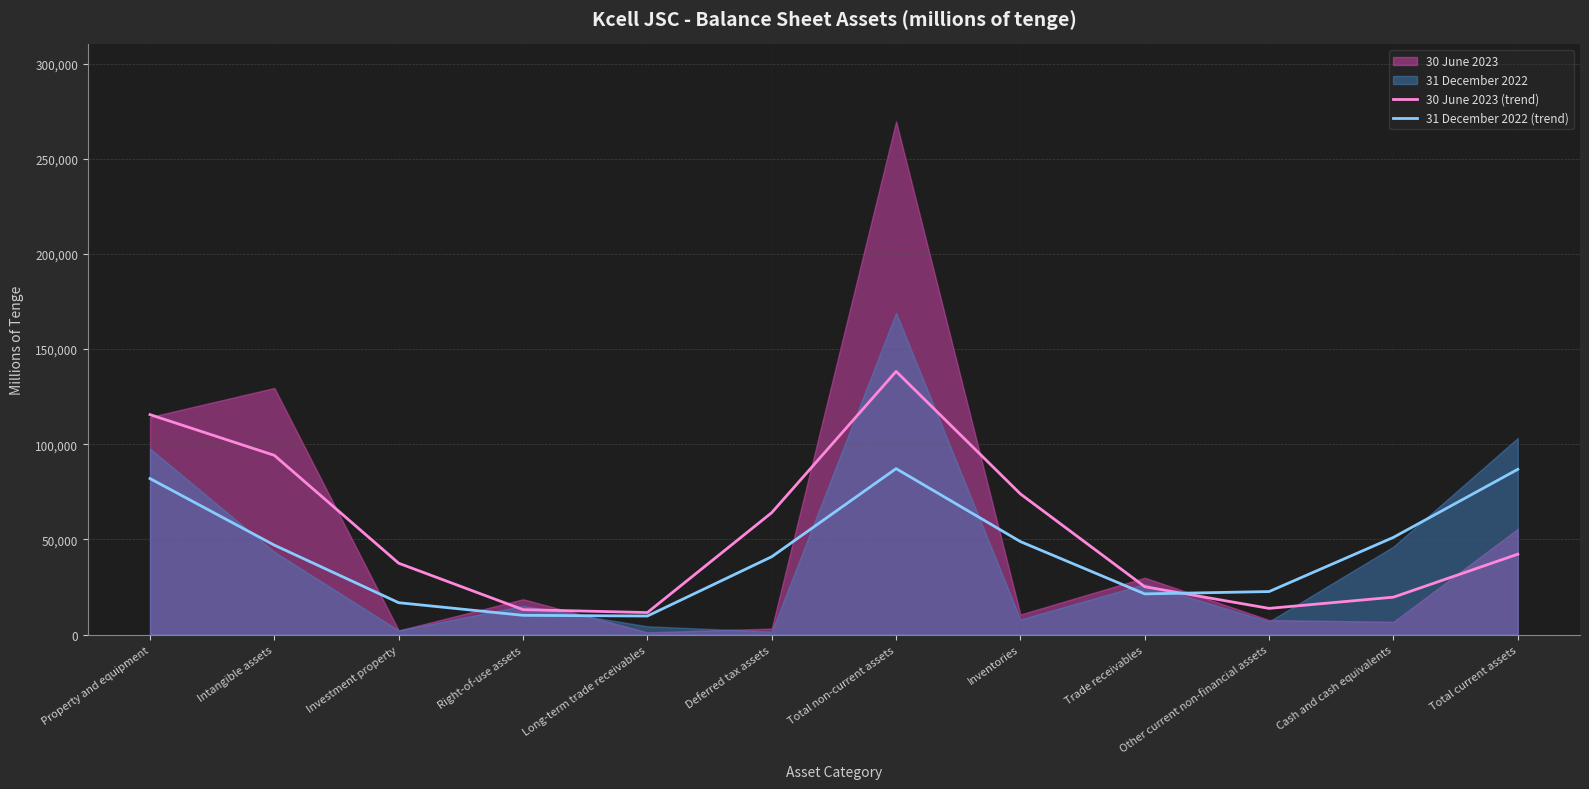

List the labels in order of 31 December 2022 (trend) value, largest first.

Total non-current assets, Total current assets, Property and equipment, Cash and cash equivalents, Inventories, Intangible assets, Deferred tax assets, Other current non-financial assets, Trade receivables, Investment property, Right-of-use assets, Long-term trade receivables